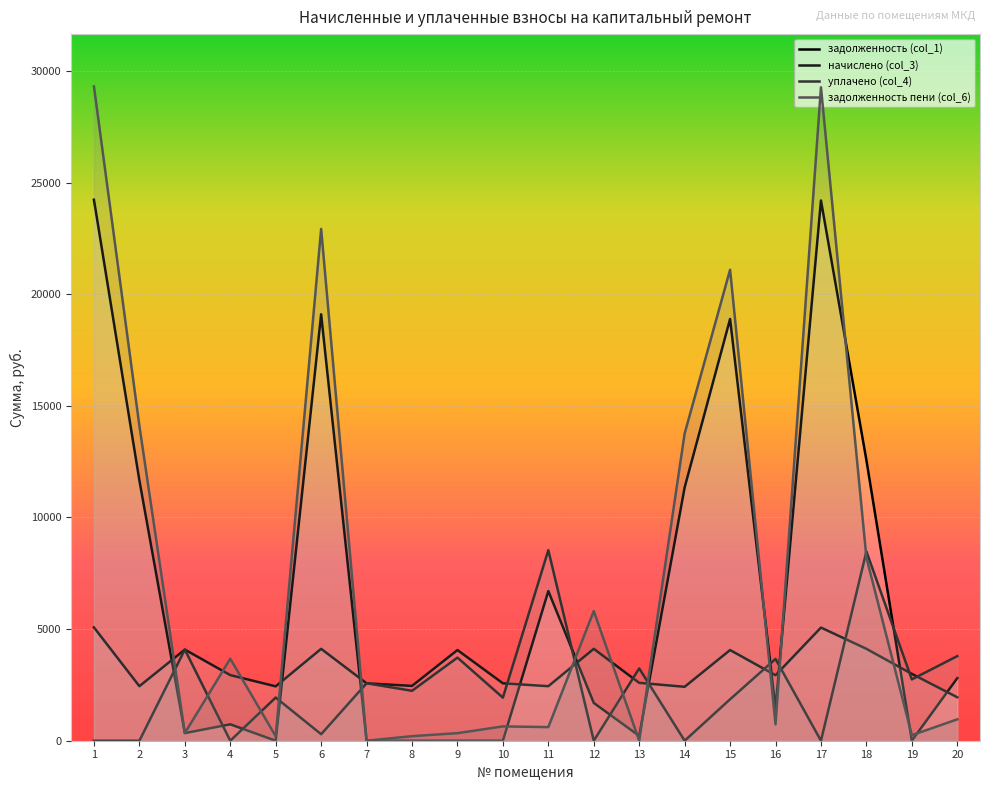

At which category is the sum across all series the highest?

1